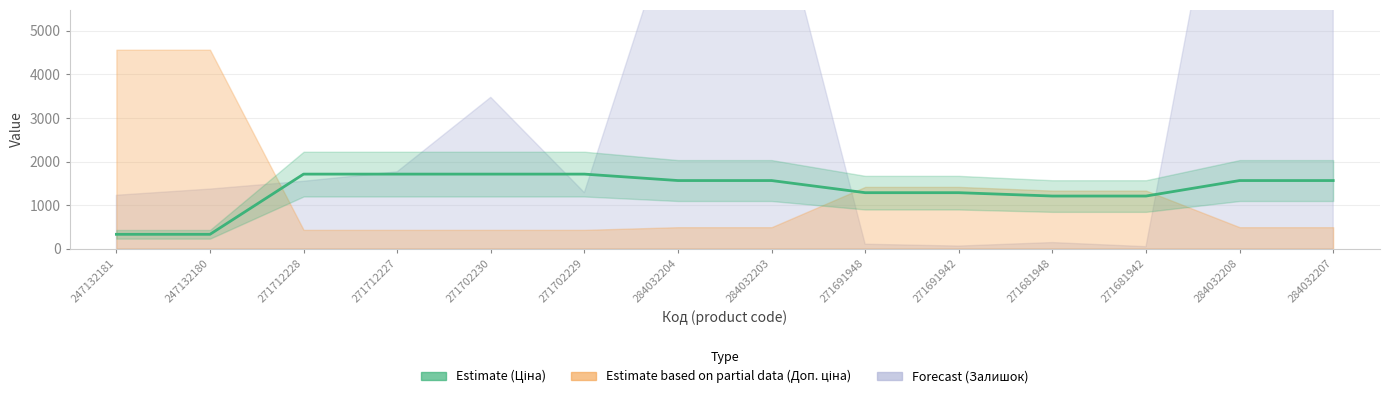

What position from the right is 247132180?

13